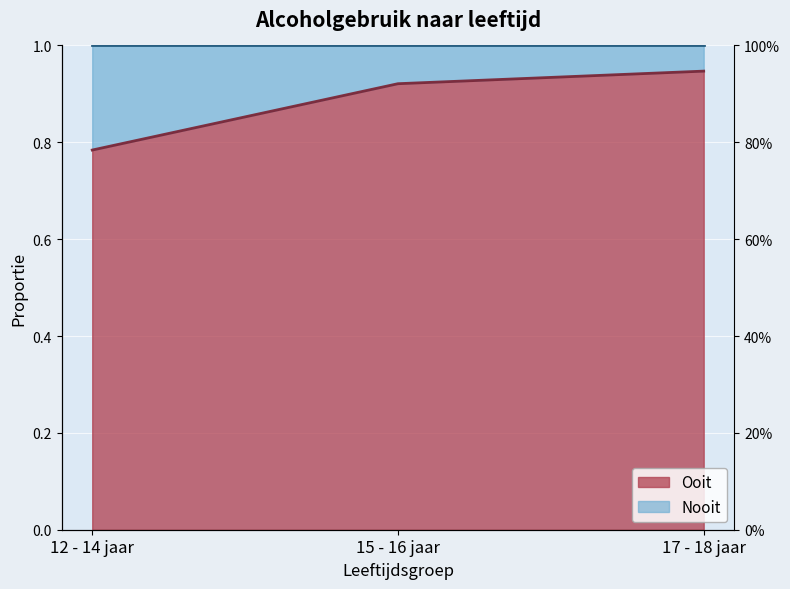

What is the change in value from 12 - 14 jaar to 15 - 16 jaar?

+0.1